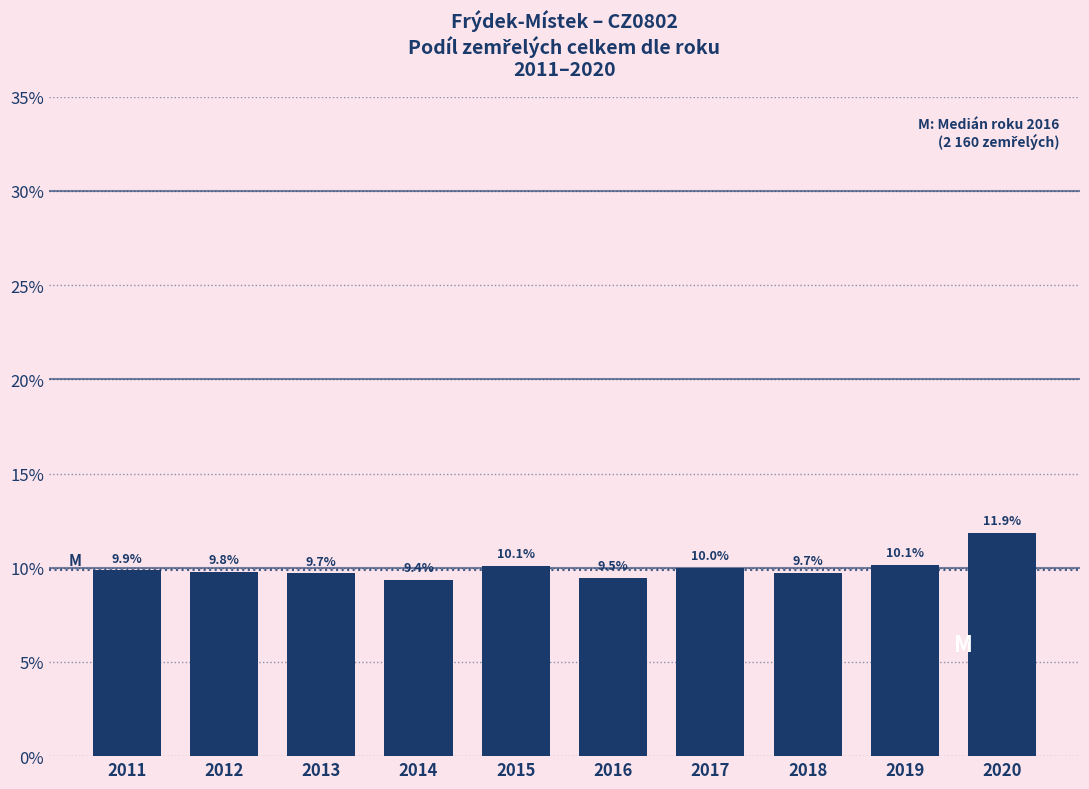

Reading right to left, what are all the values shown in this chart?

2020=11.9	2019=10.1	2018=9.7	2017=10.0	2016=9.5	2015=10.1	2014=9.4	2013=9.7	2012=9.8	2011=9.9